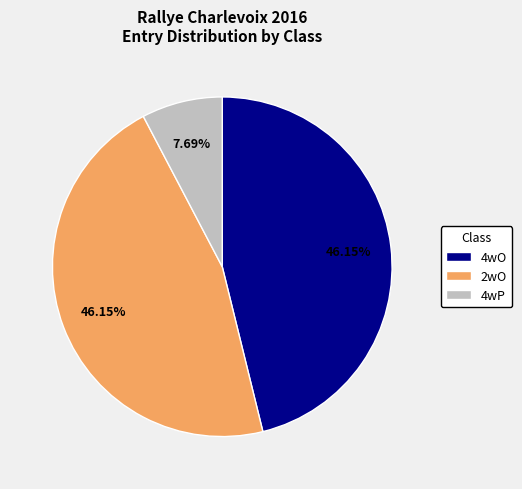

Is there any slice that represents more than half of the pie?

No